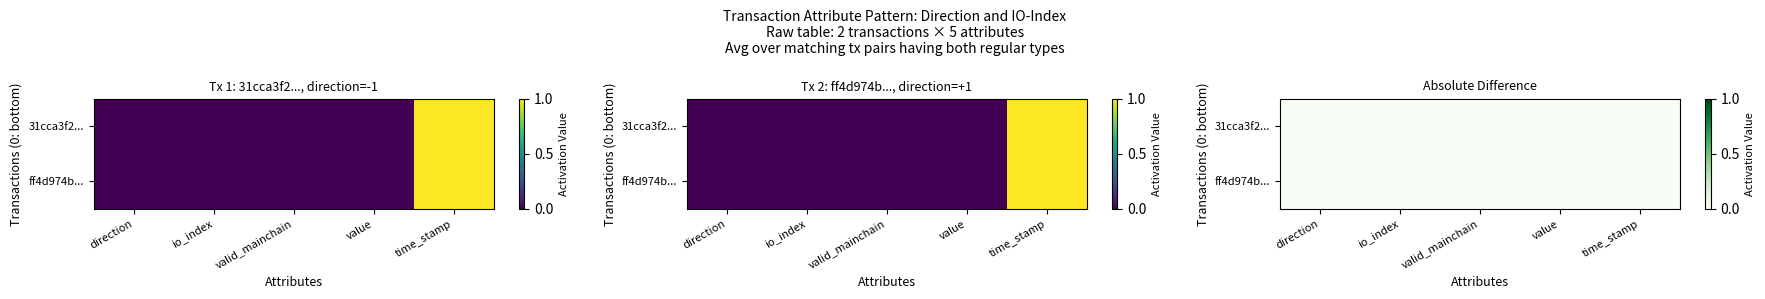

List the series in order of their peak value, highest first.

31cca3f2..., ff4d974b...